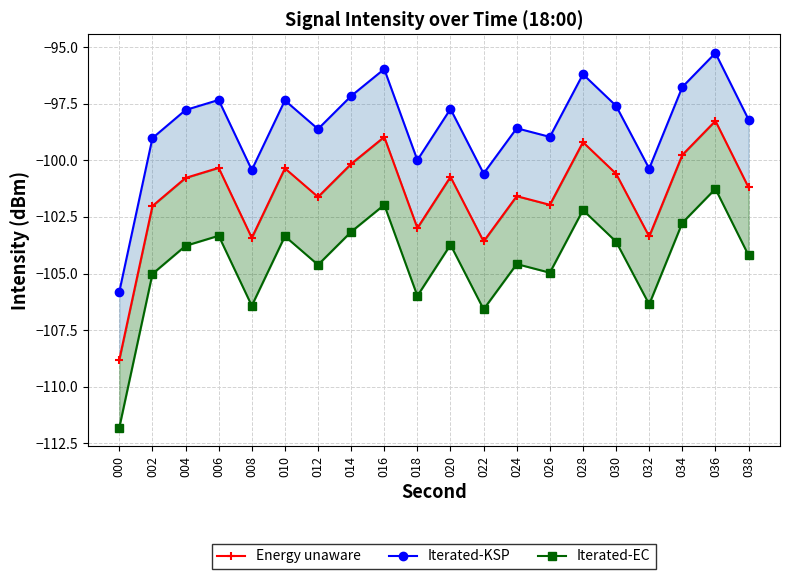

Which has a higher value, 034 or 008?

034